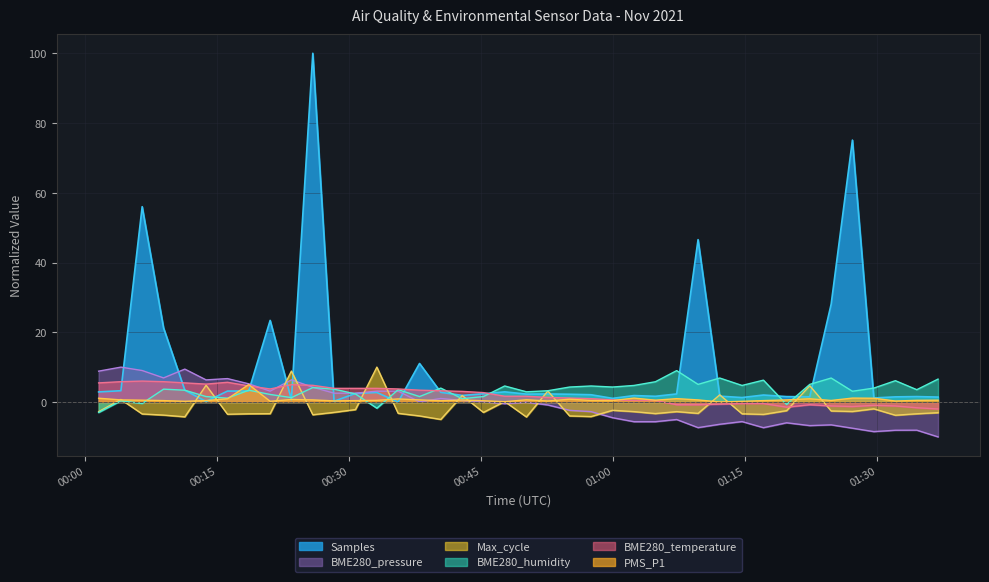

What is the sum of all BME280_pressure values?

-26.6